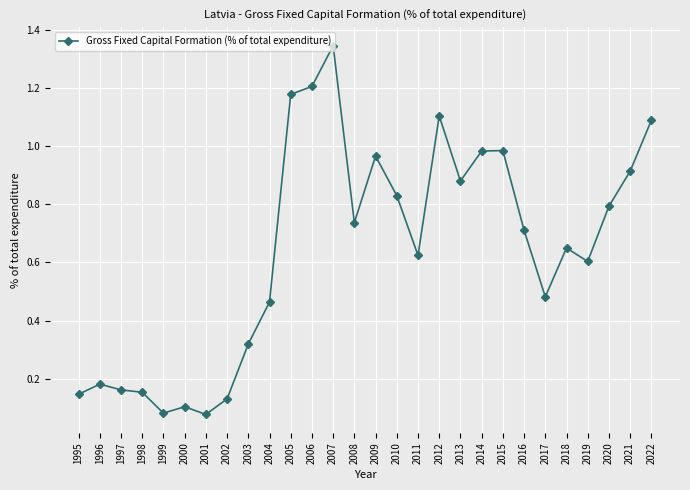

Which category has the highest value across all series?

2007